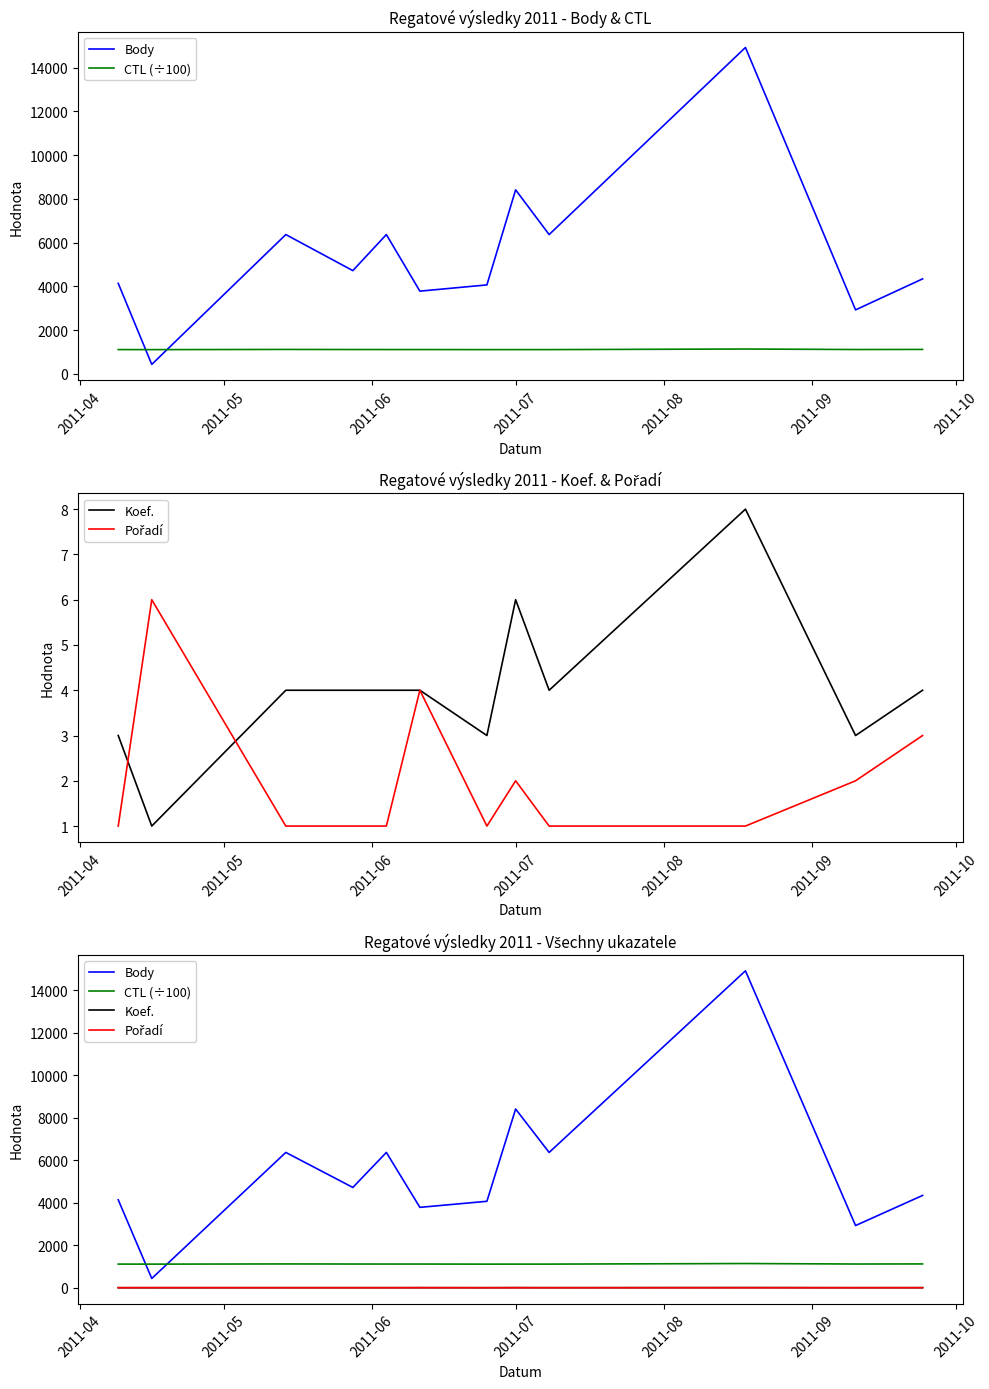

How many lines are shown in the chart?

4